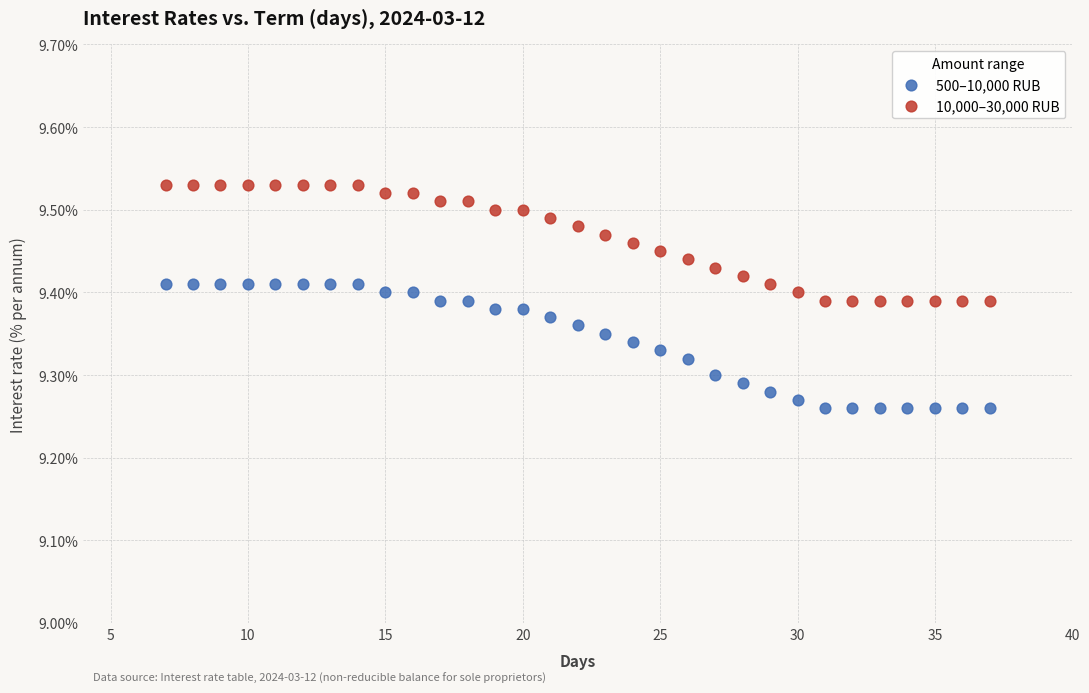

Across all data points, what is the range of X values (max minus min)?

30.0